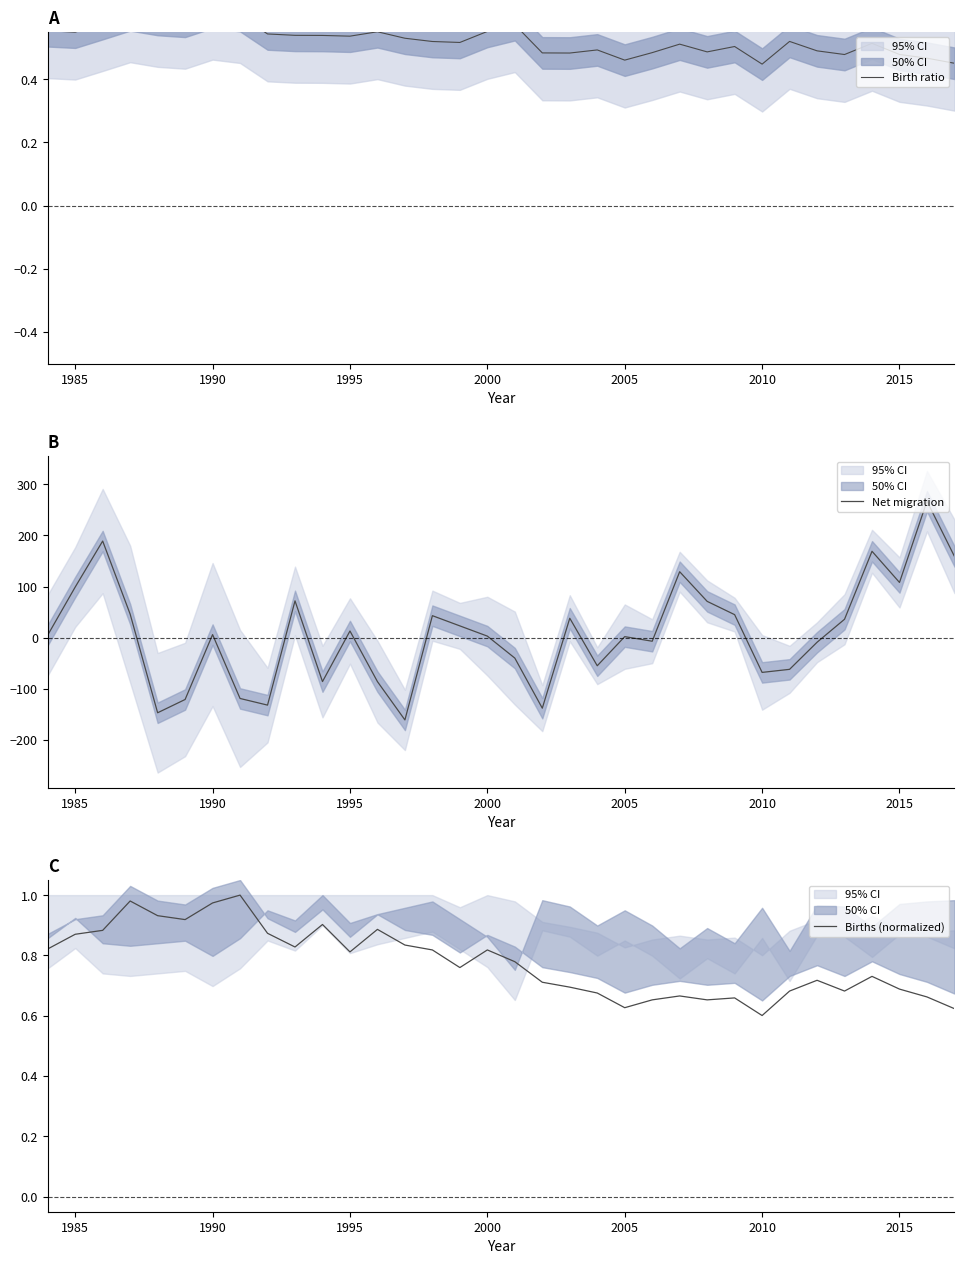

What is the minimum value for Net migration?

-161